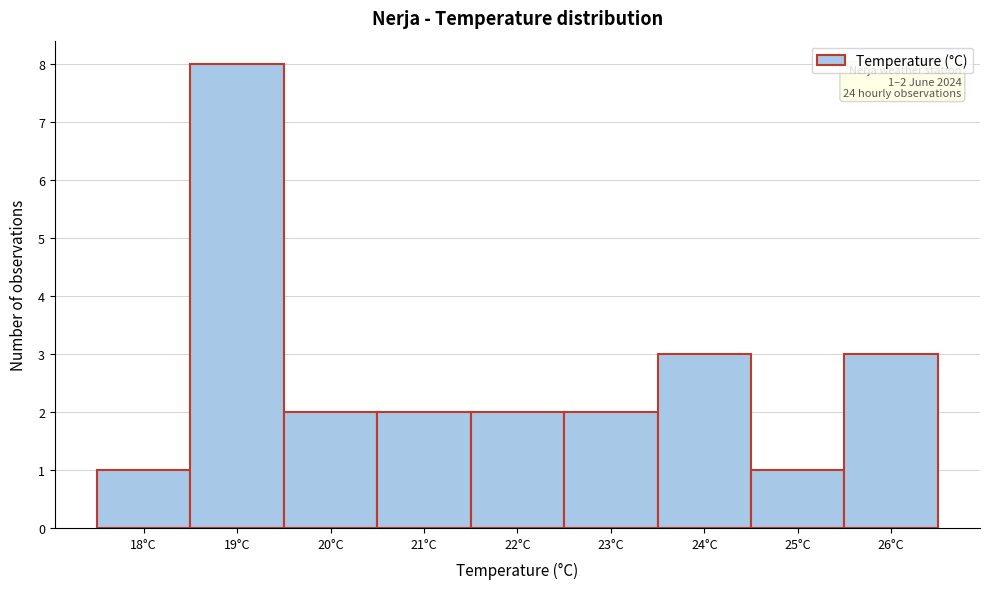

Reading left to right, extract all data points from this chart.

18°C=1	19°C=8	20°C=2	21°C=2	22°C=2	23°C=2	24°C=3	25°C=1	26°C=3